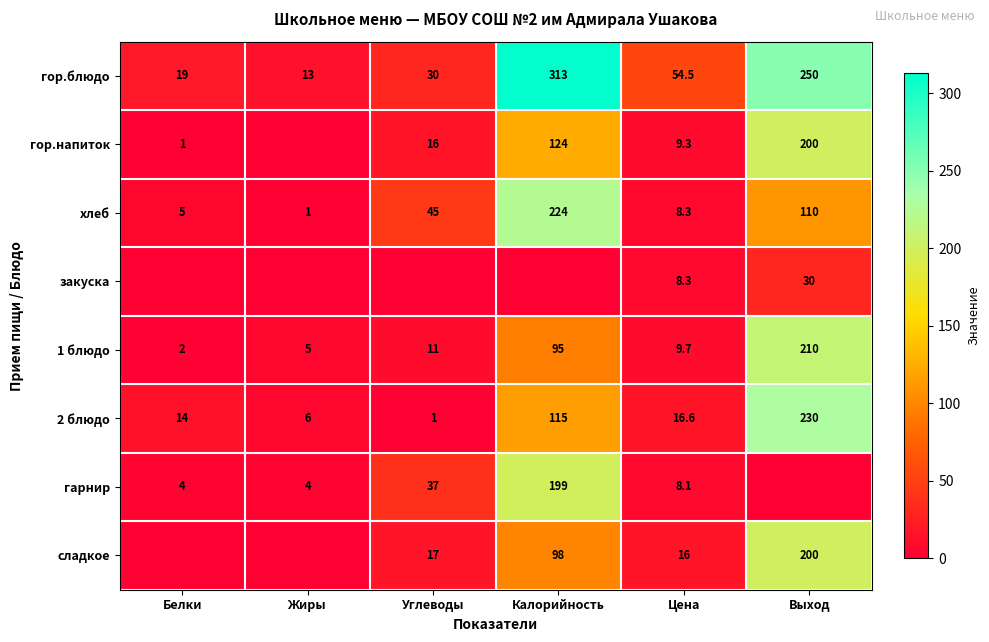

Where does the гор.блюдо series first go above 54?

Калорийность